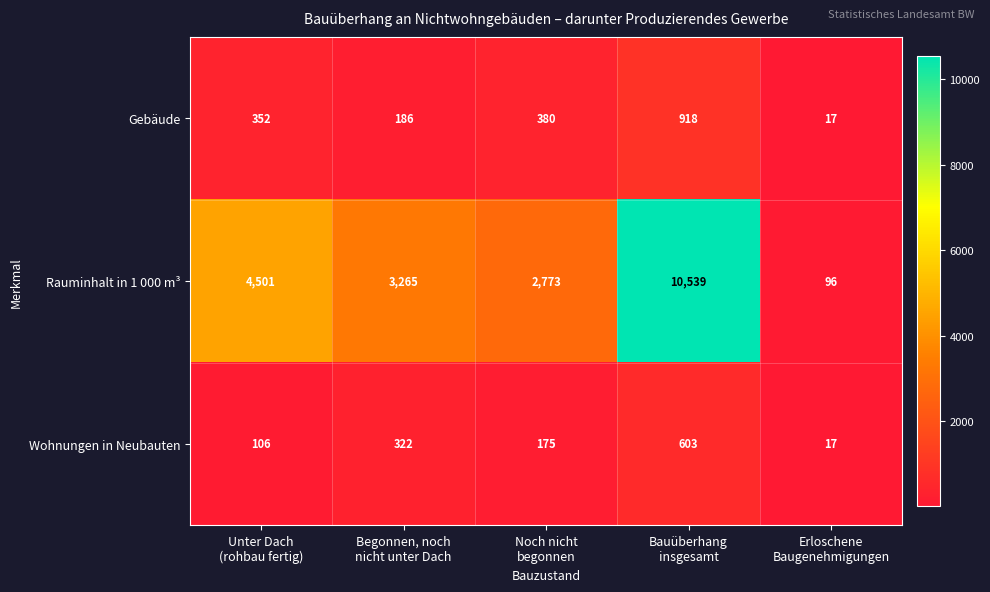

What is the spread (max minus min) of values at Noch nicht
begonnen?

2598